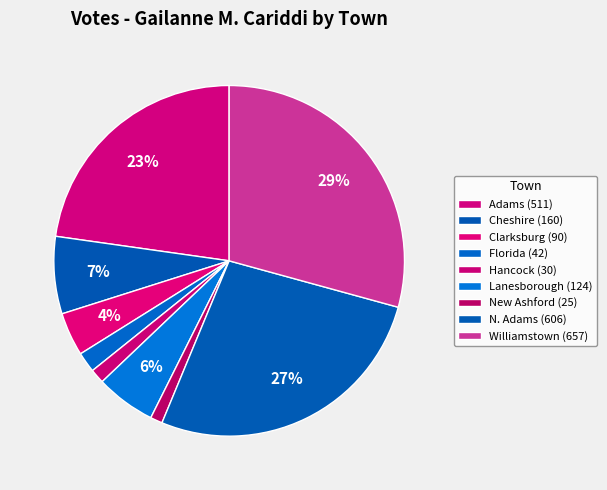

Which category has the smallest portion of the pie?

New Ashford